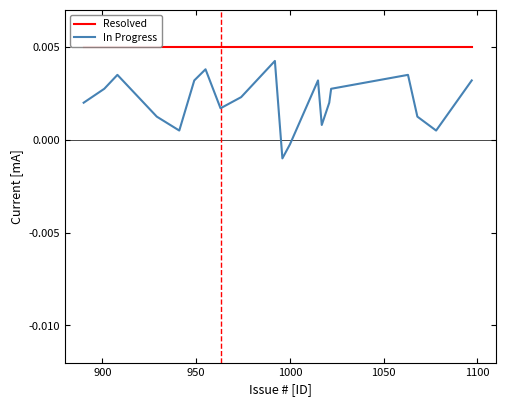

How many positive values does the In Progress series have?

18